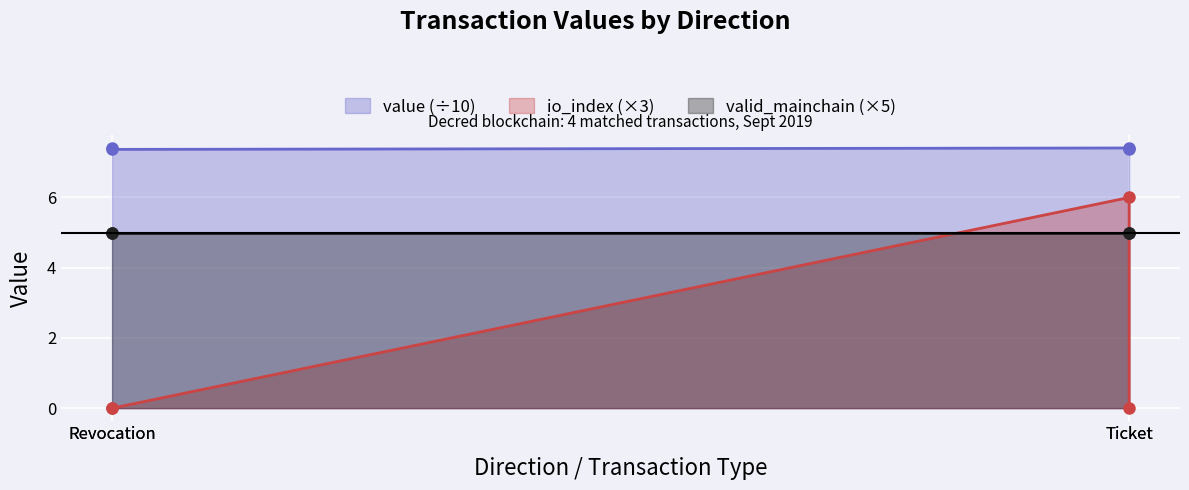

How many distinct data groups are displayed?

3